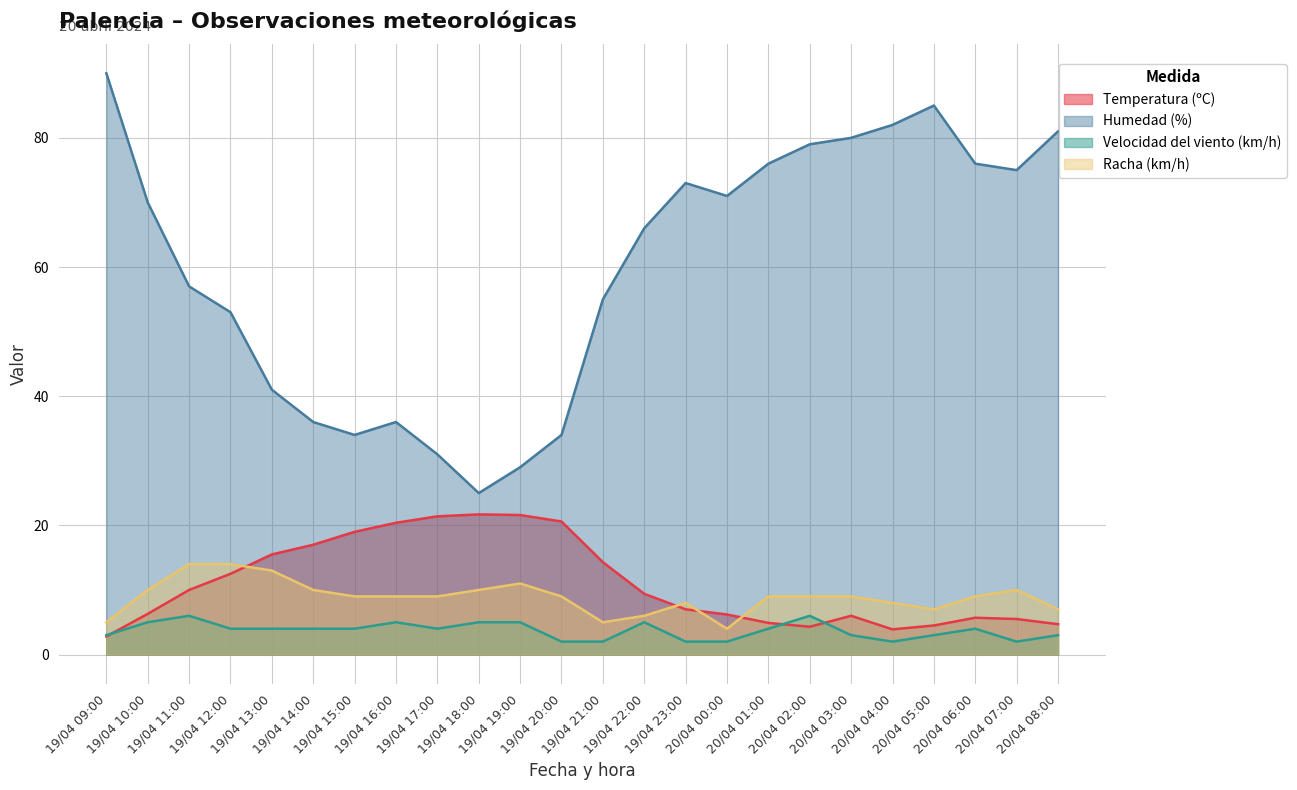

Where is the first local minimum for Racha (km/h)?

19/04 21:00